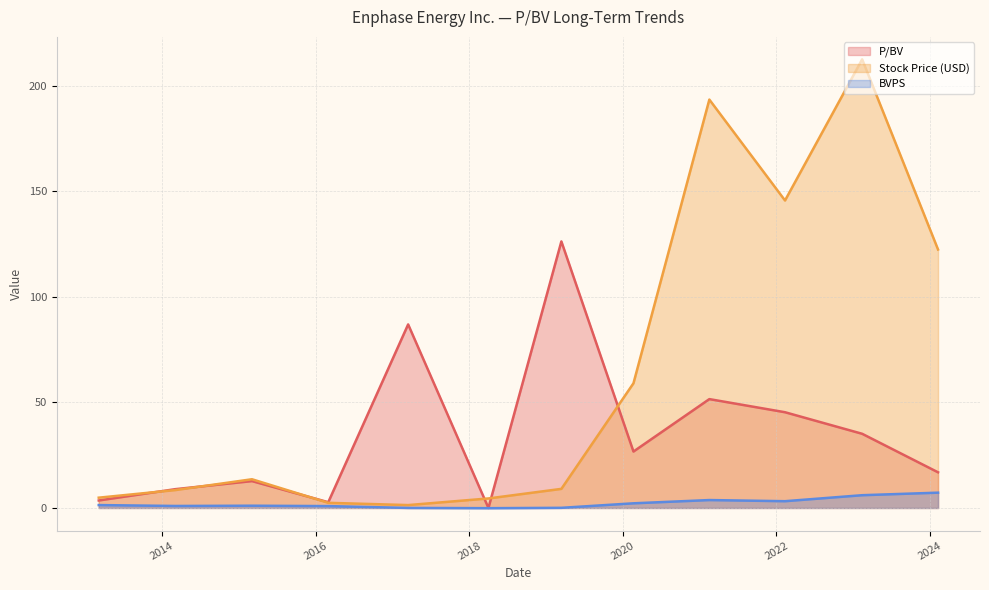

Reading right to left, extract all data points from this chart.

P/BV: 2024-02-09=16.9	2023-02-13=35.1	2022-02-11=45.4	2021-02-16=51.6	2020-02-21=26.7	2019-03-15=126.3	2018-04-02=0.0	2017-03-16=87.0	2016-03-01=2.7	2015-03-04=12.7	2014-03-04=8.9	2013-03-05=3.5
Stock Price (USD): 2024-02-09=122.5	2023-02-13=212.6	2022-02-11=145.7	2021-02-16=193.5	2020-02-21=59.1	2019-03-15=9.1	2018-04-02=4.5	2017-03-16=1.4	2016-03-01=2.4	2015-03-04=13.6	2014-03-04=8.5	2013-03-05=4.9
BVPS: 2024-02-09=7.2	2023-02-13=6.0	2022-02-11=3.2	2021-02-16=3.8	2020-02-21=2.2	2019-03-15=0.1	2018-04-02=-0.1	2017-03-16=0.0	2016-03-01=0.9	2015-03-04=1.1	2014-03-04=0.9	2013-03-05=1.4